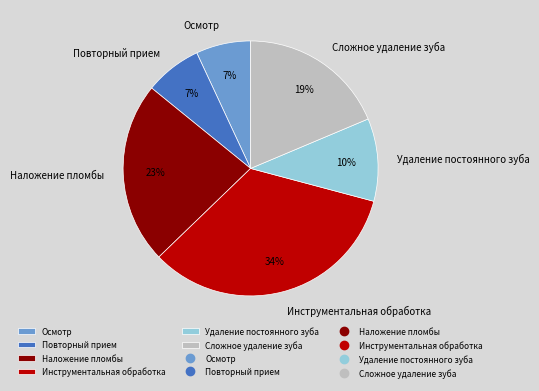

Is there any slice that represents more than half of the pie?

No